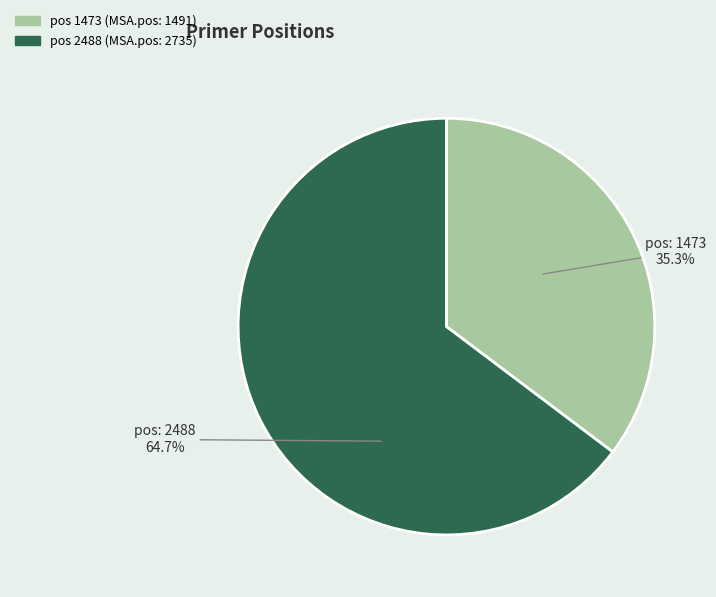

Does any single category account for the majority?

Yes